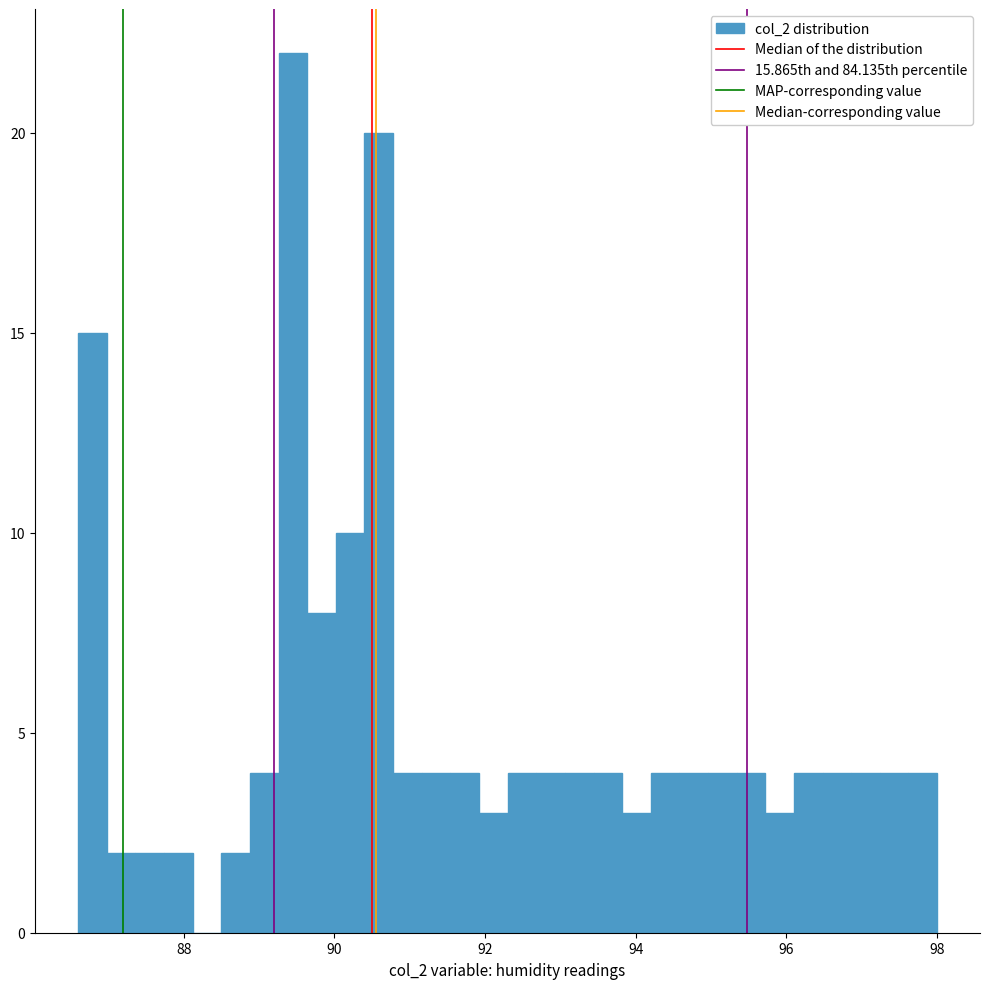

Around what value on the x-axis is the tallest bar? Give the approximate position of its centre, as read against the axis.

89.4